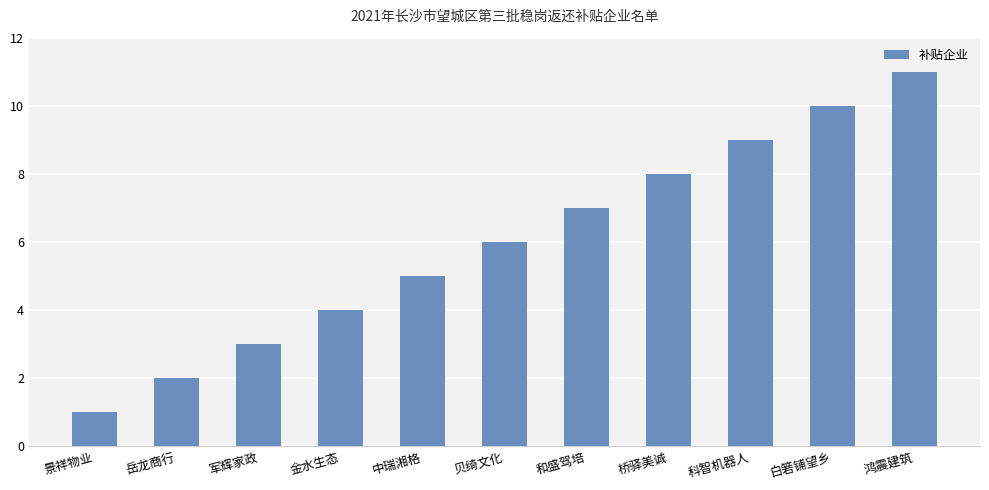

Rank the categories by value from lowest to highest.

景祥物业, 岳龙商行, 军辉家政, 金水生态, 中瑞湘格, 贝绮文化, 和盛驾培, 桥驿美诚, 科智机器人, 白箬铺望乡, 鸿震建筑